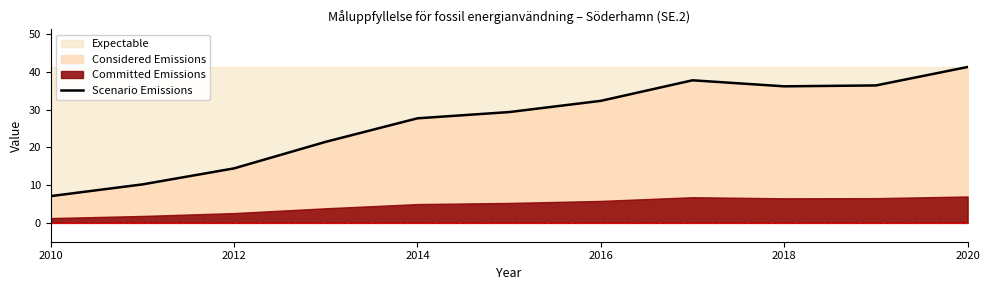

True or false: Scenario Emissions has a value of 7.1 at 2010.

True